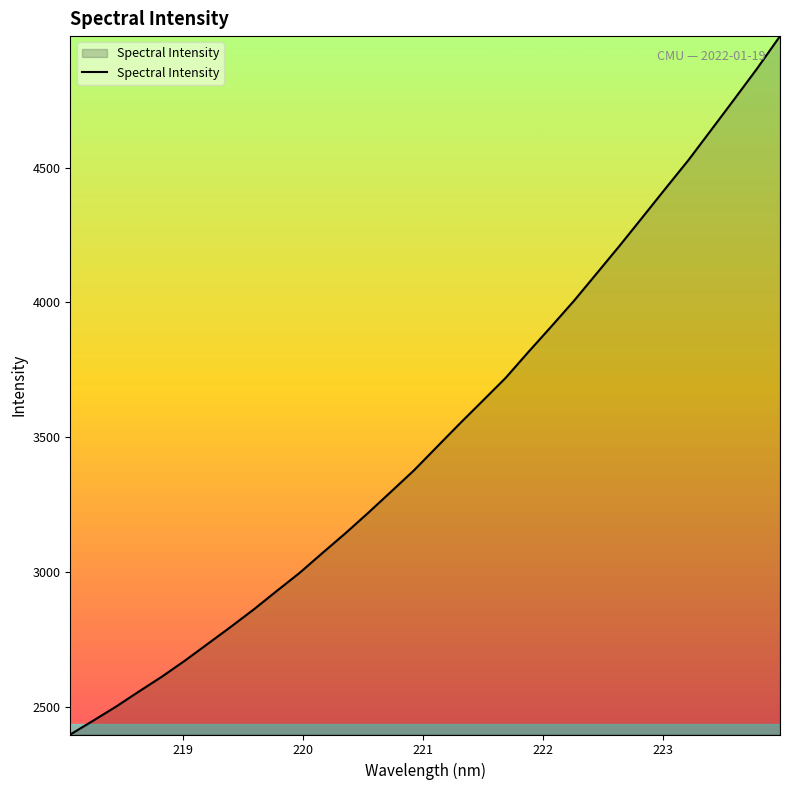

What is the difference between the maximum and minimum values?

2591.7